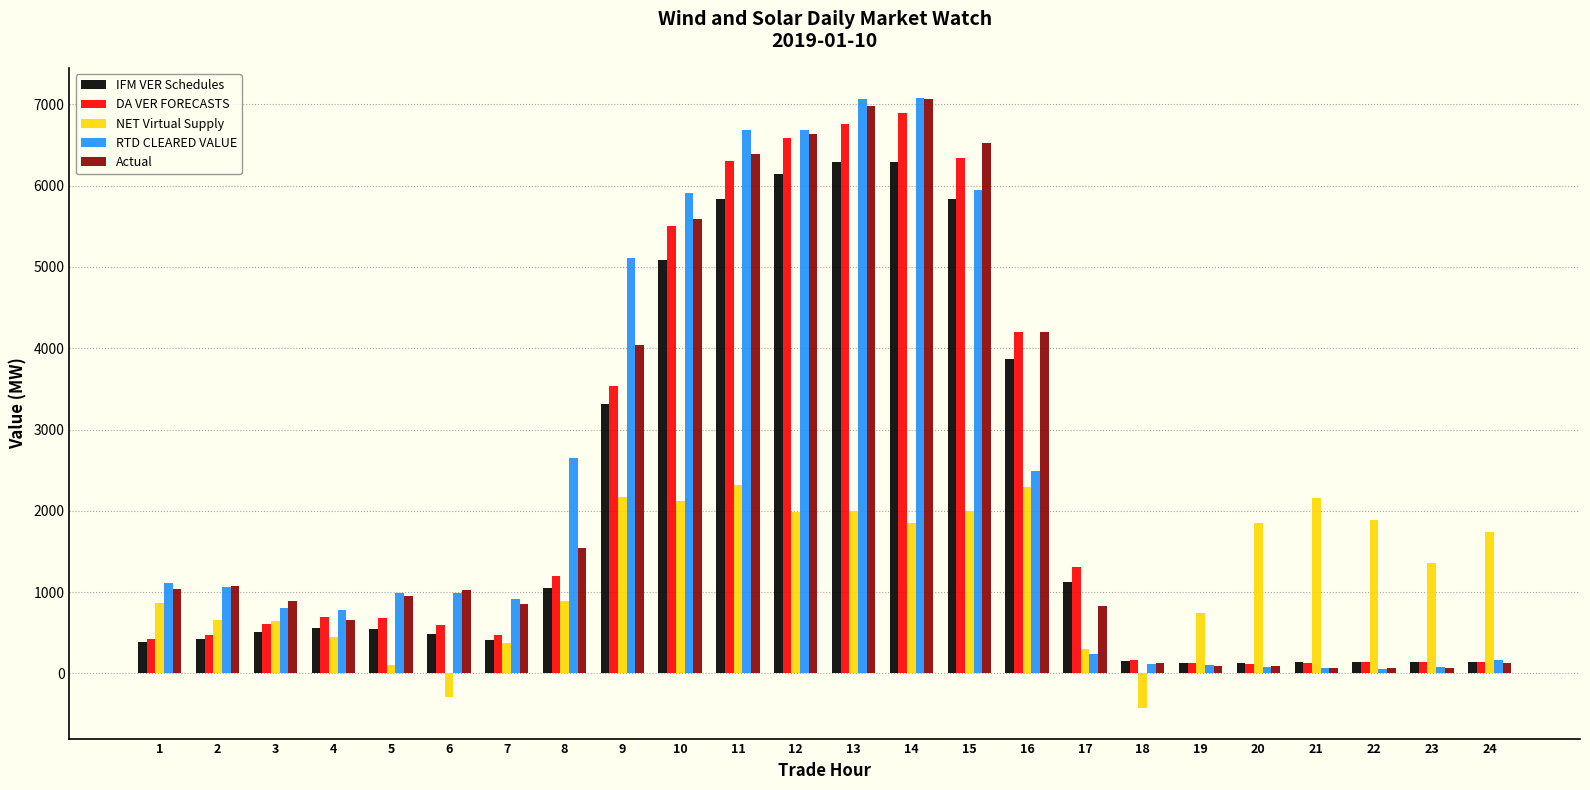

What is the value of the IFM VER Schedules bar at the 4th from the left?

561.8